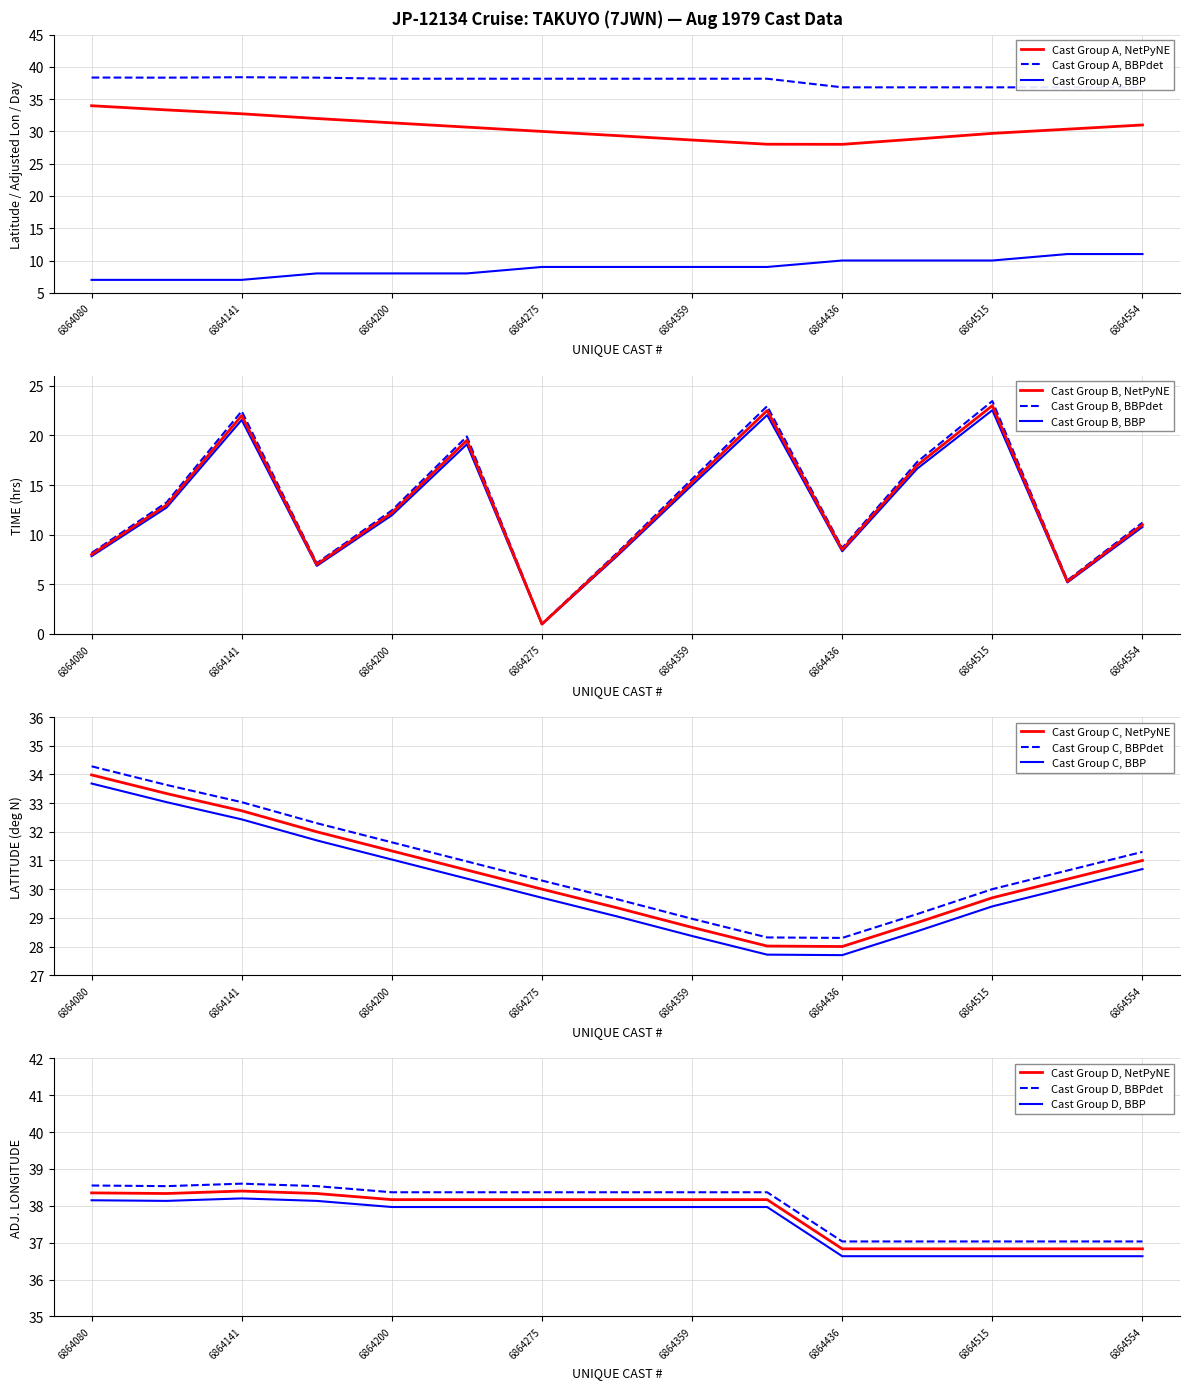

What is the maximum value for Cast Group A, BBP?

11.0